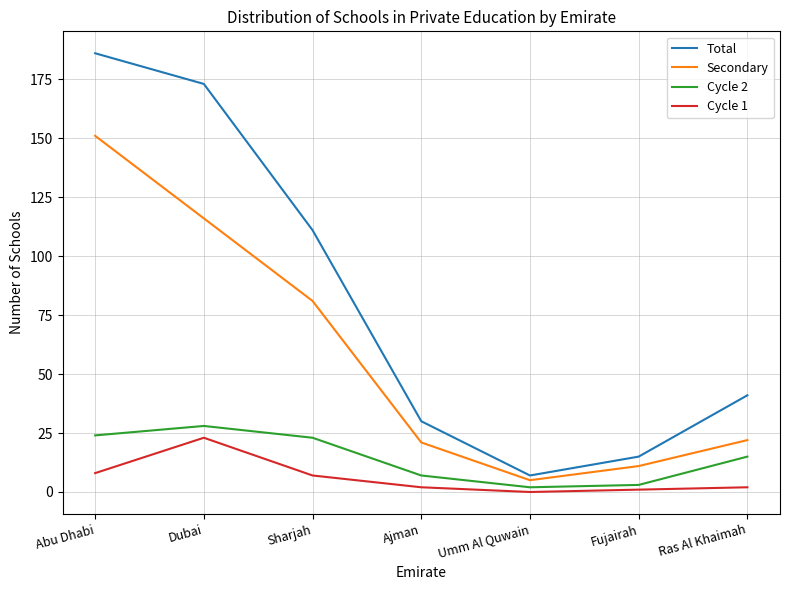

What position from the right is Sharjah?

5